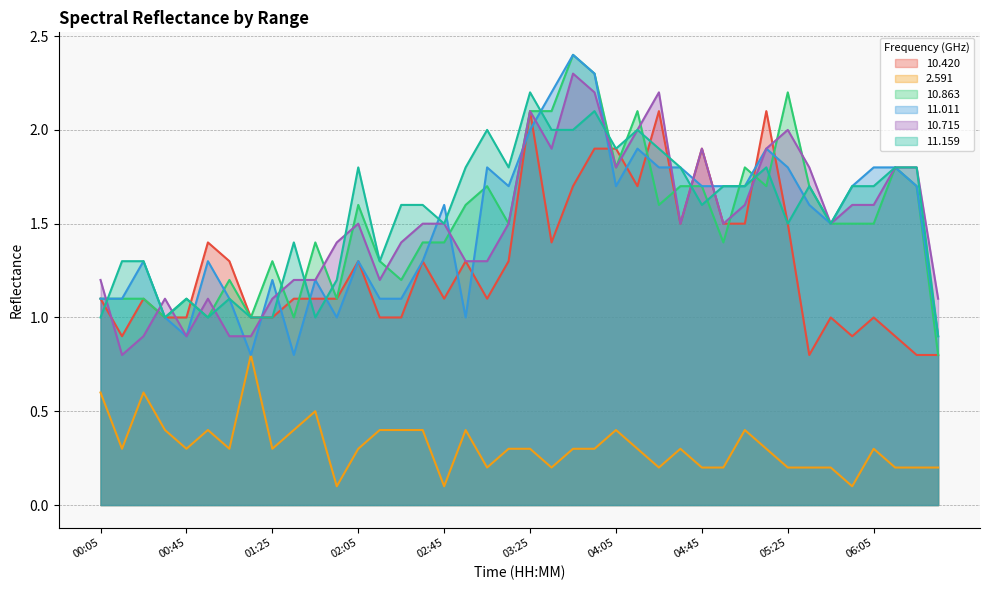

True or false: 11.159 has a value of 2.5 at 02:45.

False